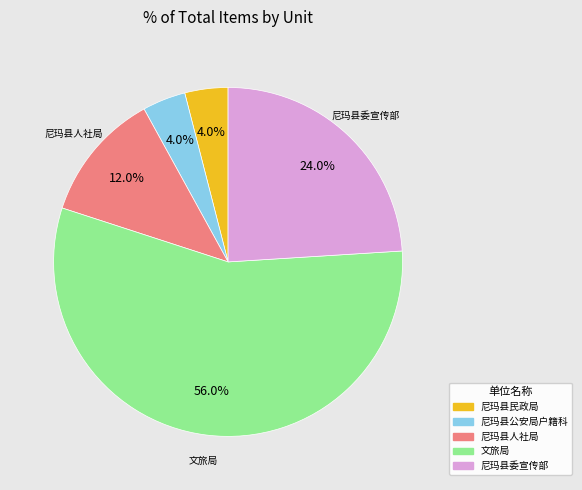

Which category has the biggest portion of the pie?

文旅局